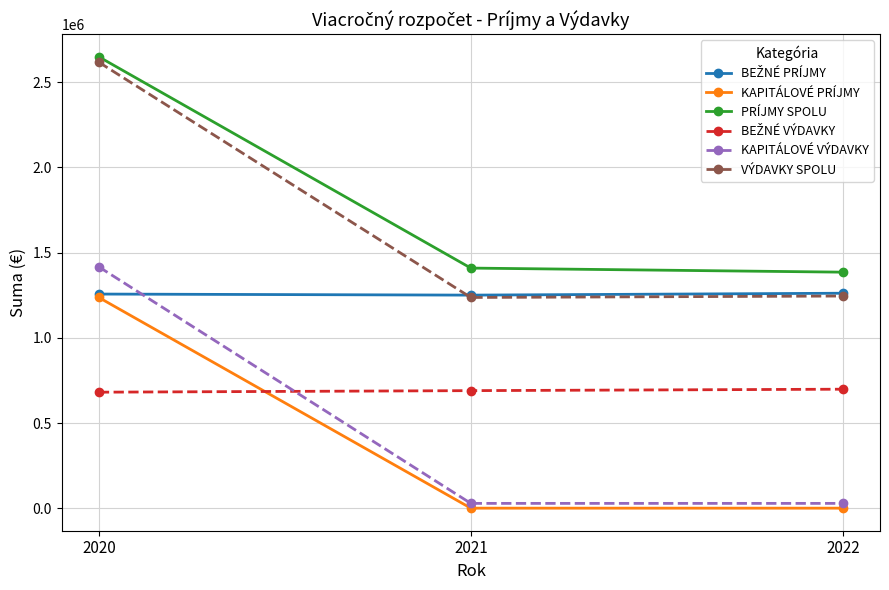

Which series has the widest spread of values?

KAPITÁLOVÉ VÝDAVKY